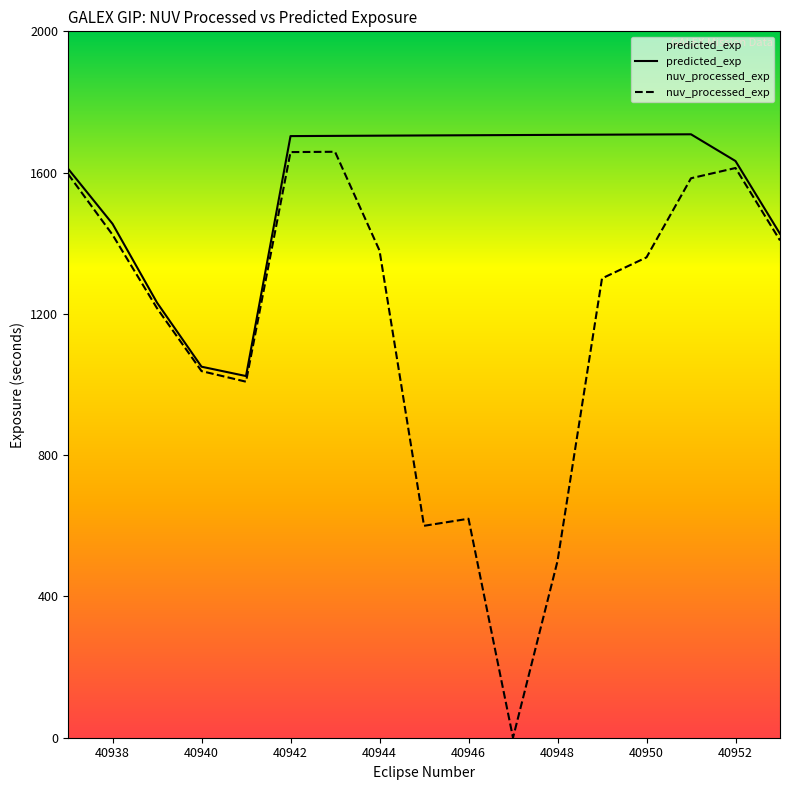

List the series in order of their overall mean, highest first.

predicted_exp, nuv_processed_exp